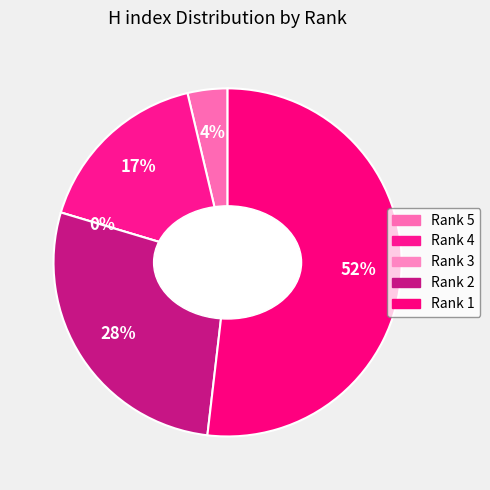

To the nearest percent, what percentage of the pie is Rank 4?

17%